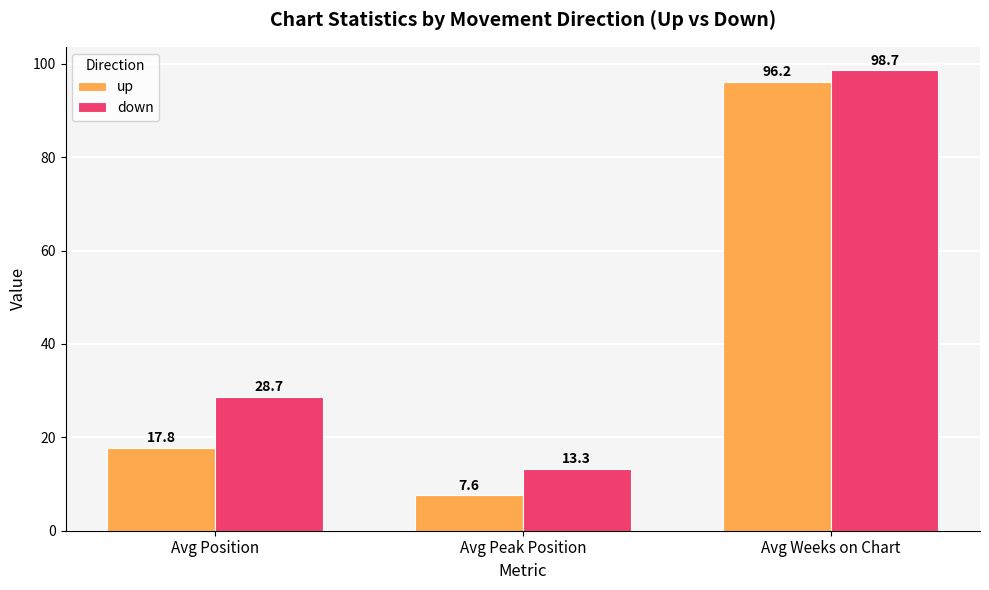

What value does the down series have at Avg Position?

28.7